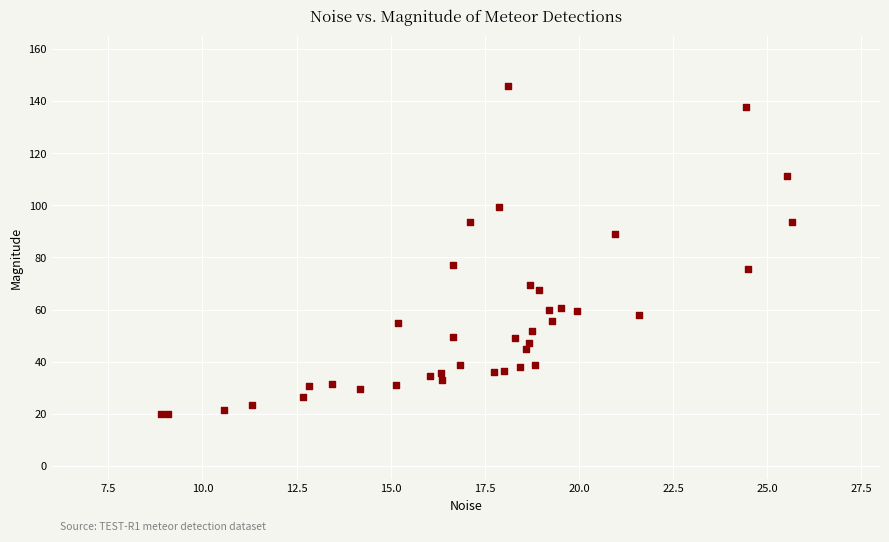

What Y value in the scatter plot is closest to 82?

77.1